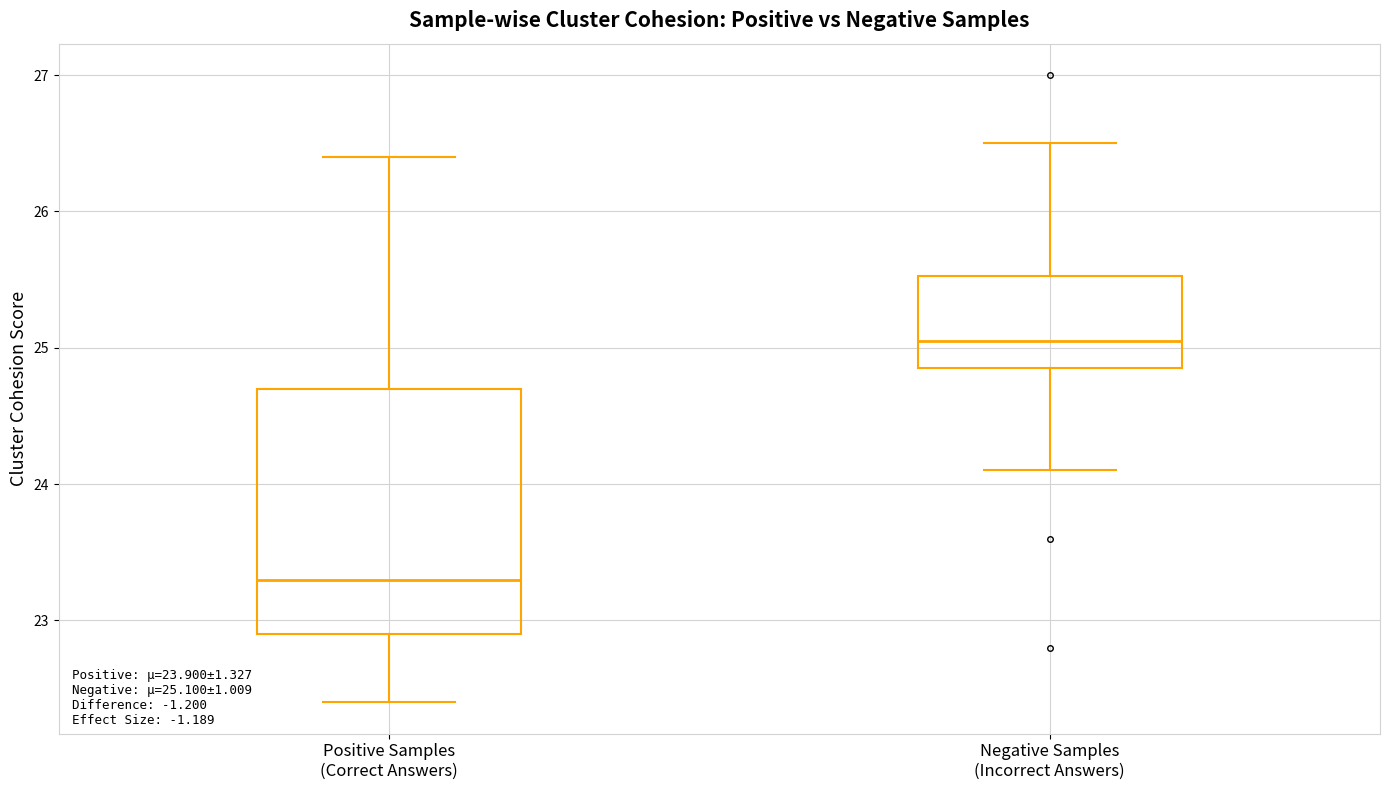

Which box is the tallest, from its lower edge to its upper edge?

Positive Samples (Correct Answers)